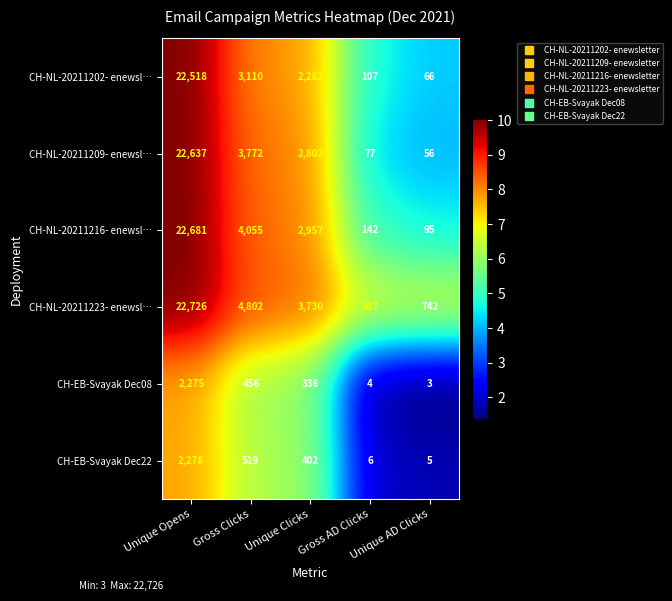

The CH-NL-20211216- enewsl… series shows 4055 at Gross Clicks. True or false?

True